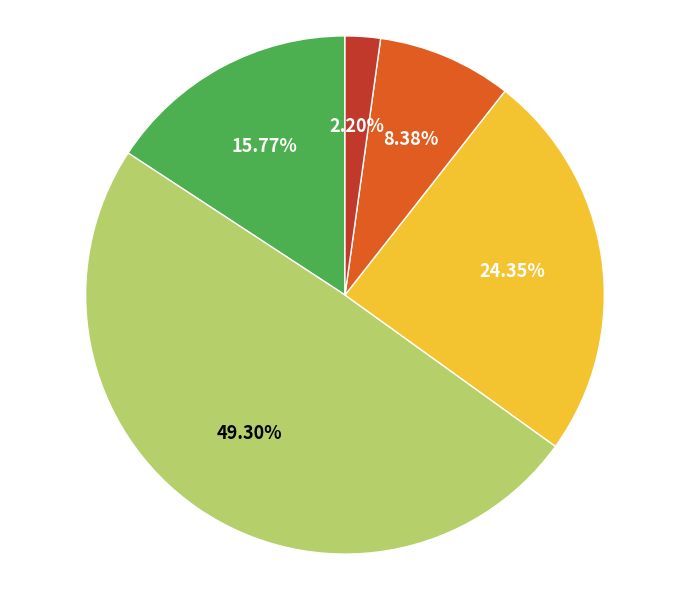

Is there a majority slice in this chart?

No